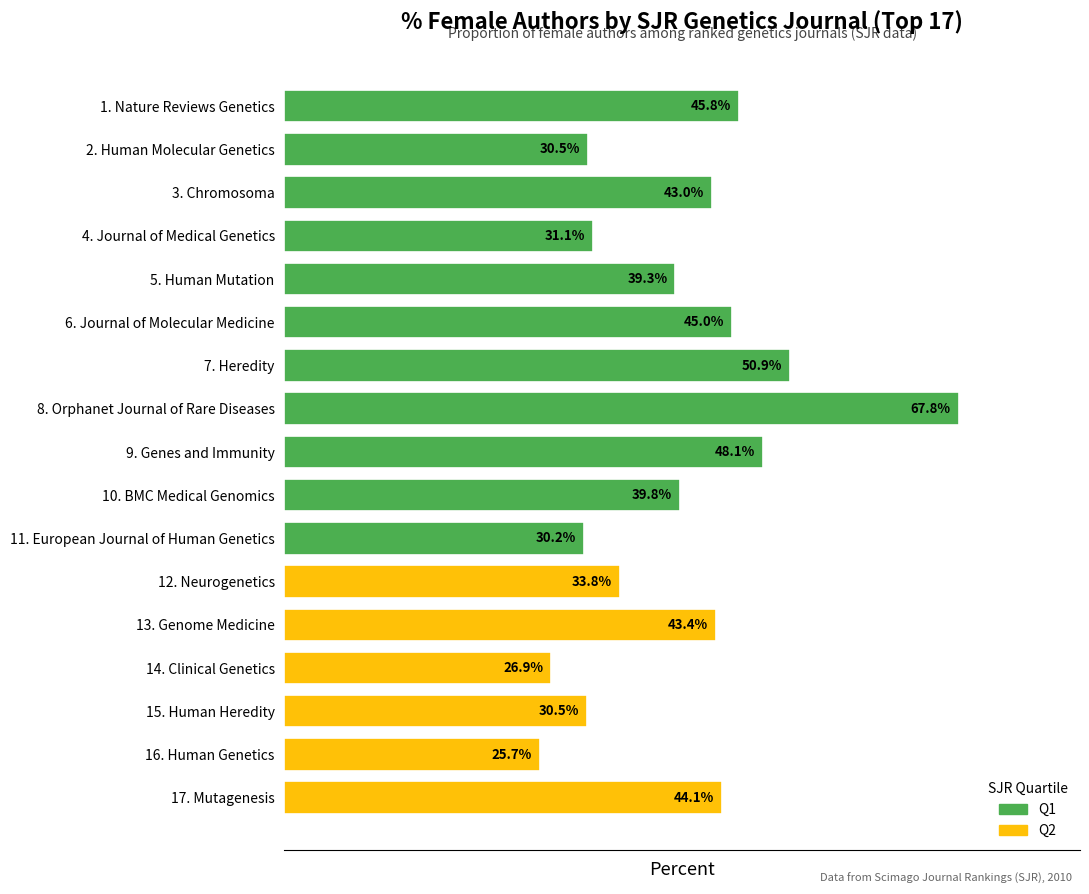

What is the label of the 17th bar from the top?

17. Mutagenesis